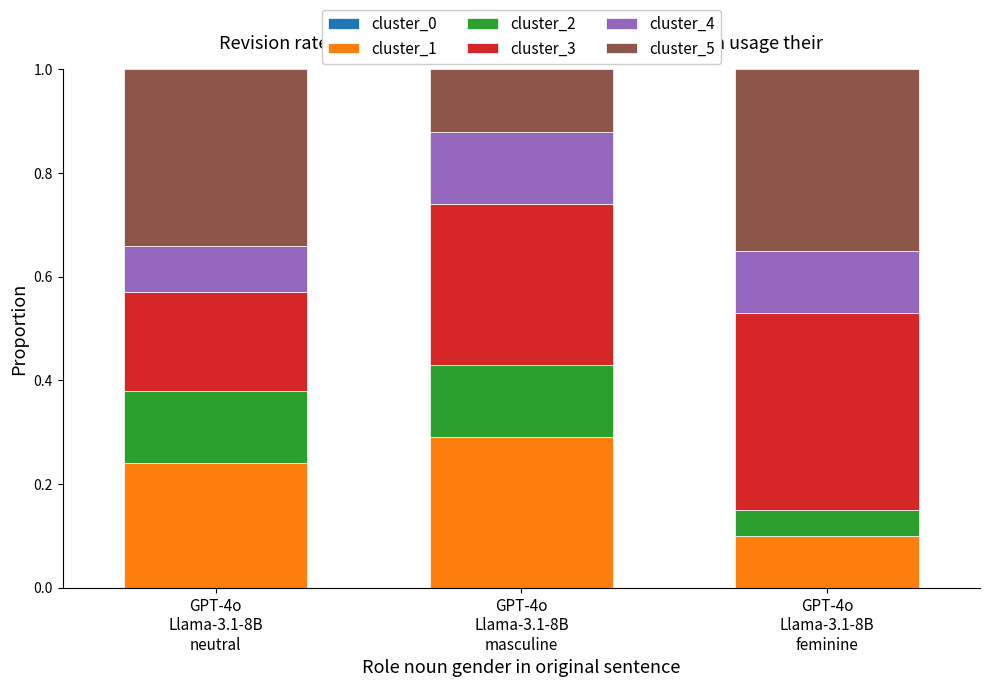

At which label is cluster_1 closest to 0?

GPT-4o
Llama-3.1-8B
feminine